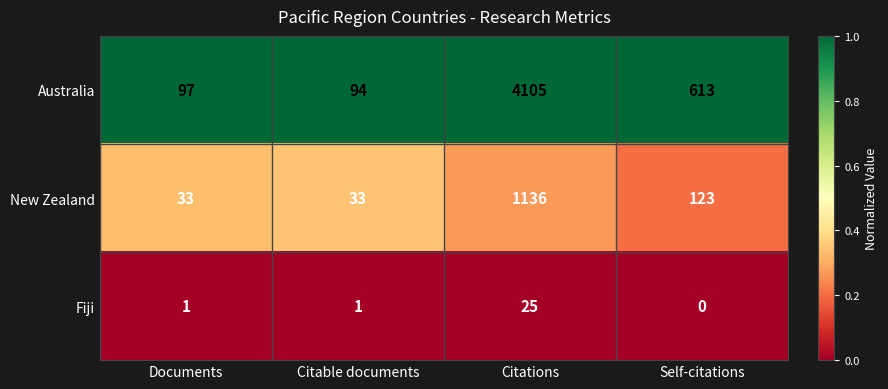

Reading left to right, what are all the values shown in this chart?

Australia: 97	94	4105	613
New Zealand: 33	33	1136	123
Fiji: 1	1	25	0